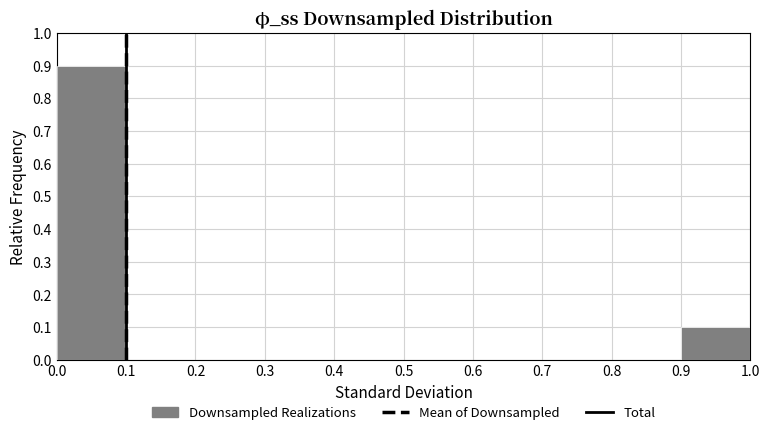

Reading left to right, list every bar in this chart as the range it spans on the x-axis followed by its height. The values are not printed on the chart, so give them approximately, as read against the axis.

0.0 to 0.1: 0.9
0.1 to 0.2: 0
0.2 to 0.3: 0
0.3 to 0.4: 0
0.4 to 0.5: 0
0.5 to 0.6: 0
0.6 to 0.7: 0
0.7 to 0.8: 0
0.8 to 0.9: 0
0.9 to 1.0: 0.1